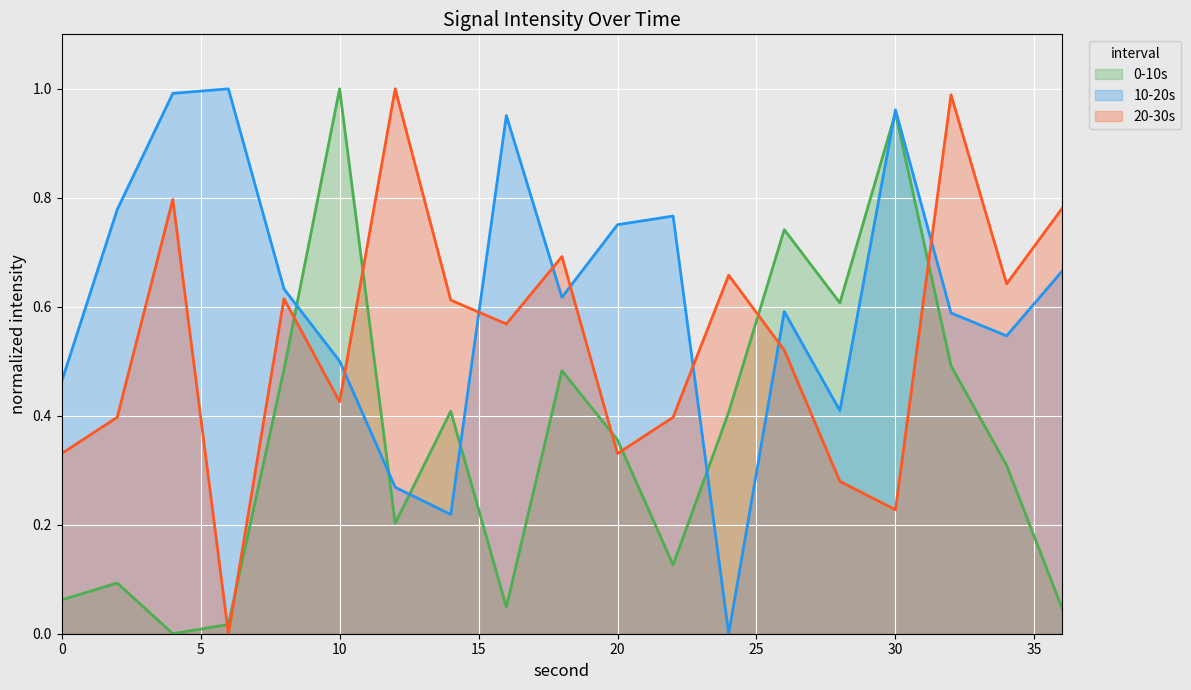

How many lines are shown in the chart?

3